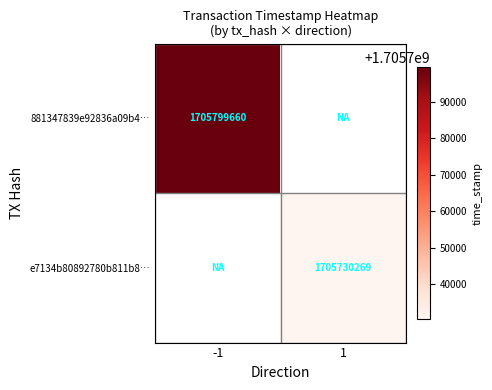

True or false: 881347839e92836a09b4… has a value of 1705799660 at -1.

True